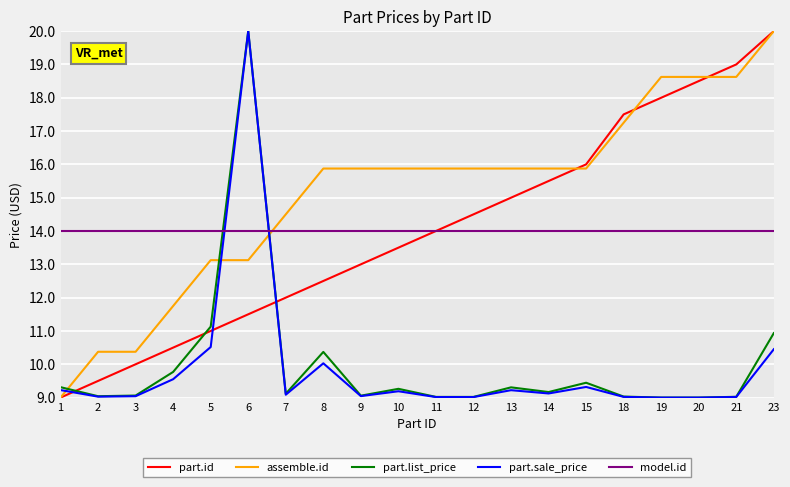

What is the difference between the highest and lowest values at 4?

4.4